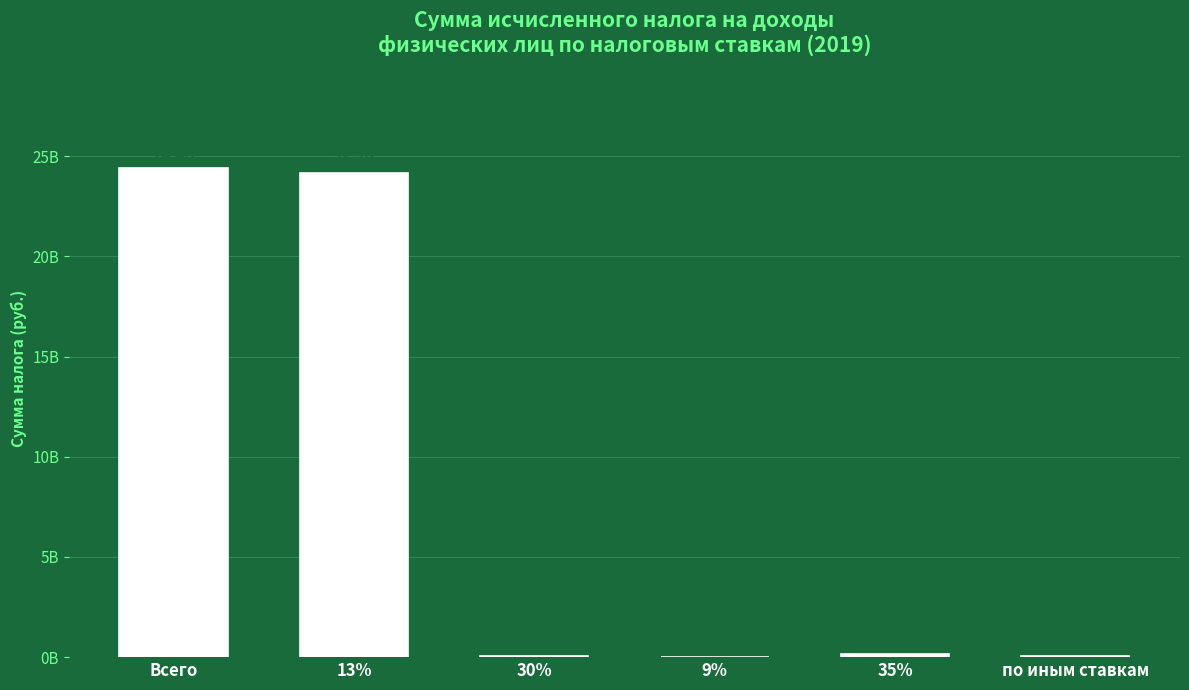

How many bars are there in total?

6